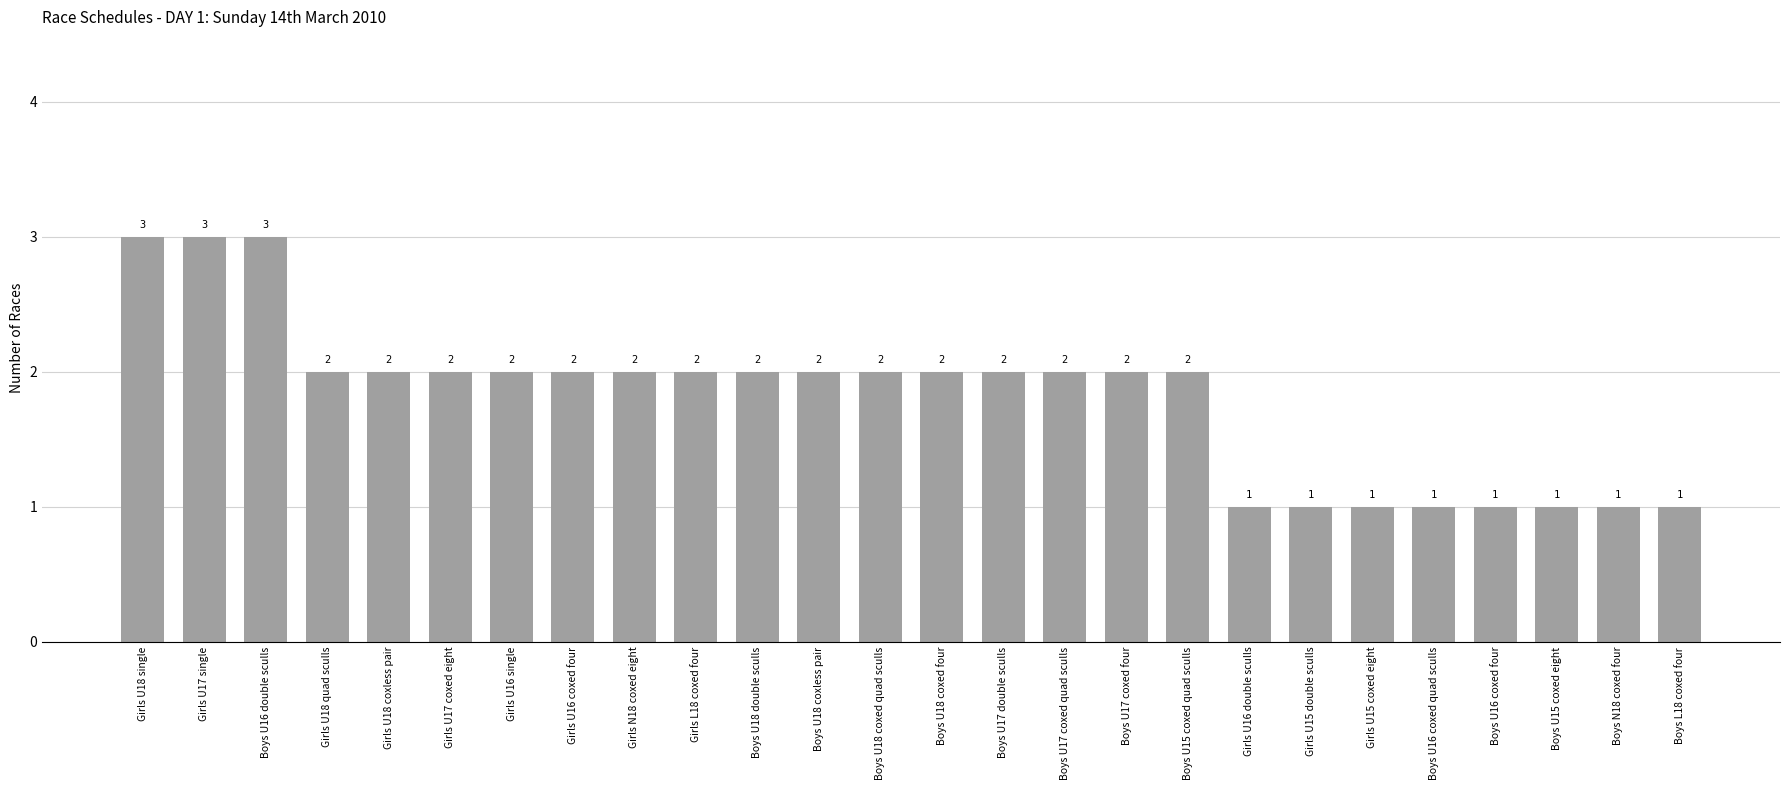

Reading right to left, transcribe all the data shown in this chart.

1	1	1	1	1	1	1	1	2	2	2	2	2	2	2	2	2	2	2	2	2	2	2	3	3	3